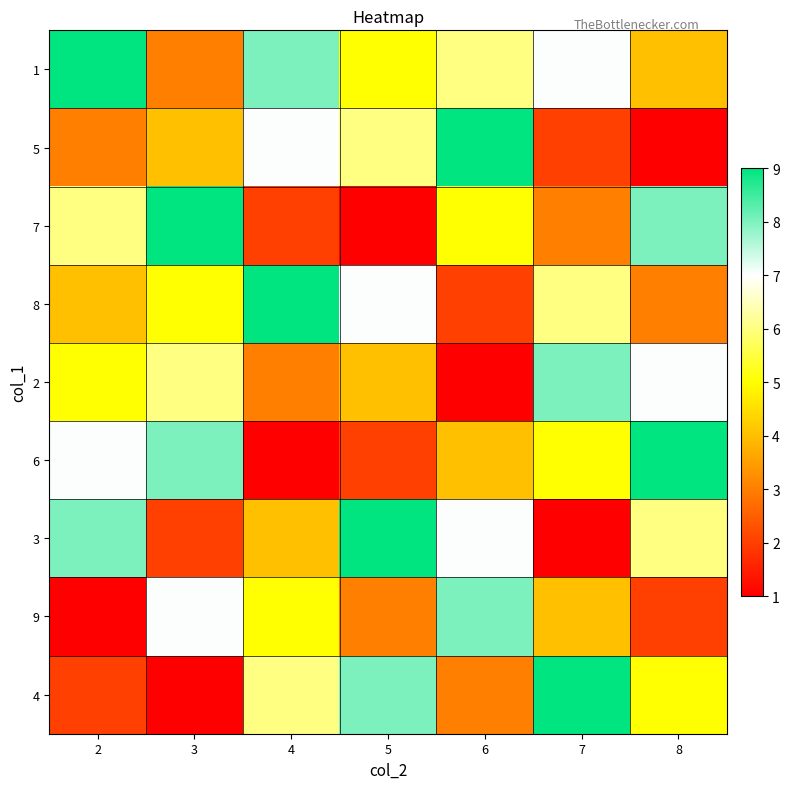

Reading left to right, list all the values displayed in this chart.

1: 2=9	3=3	4=8	5=5	6=6	7=7	8=4
5: 2=3	3=4	4=7	5=6	6=9	7=2	8=1
7: 2=6	3=9	4=2	5=1	6=5	7=3	8=8
8: 2=4	3=5	4=9	5=7	6=2	7=6	8=3
2: 2=5	3=6	4=3	5=4	6=1	7=8	8=7
6: 2=7	3=8	4=1	5=2	6=4	7=5	8=9
3: 2=8	3=2	4=4	5=9	6=7	7=1	8=6
9: 2=1	3=7	4=5	5=3	6=8	7=4	8=2
4: 2=2	3=1	4=6	5=8	6=3	7=9	8=5